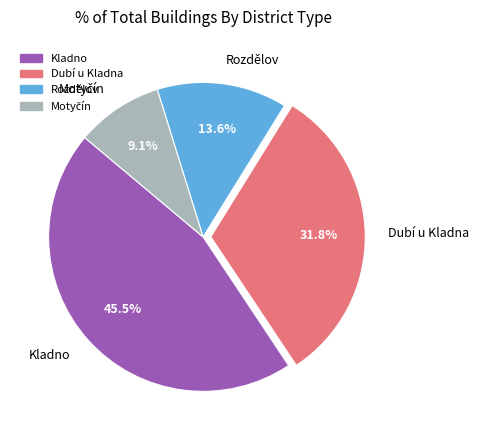

What percentage is the Dubí u Kladna slice, to the nearest percent?

32%